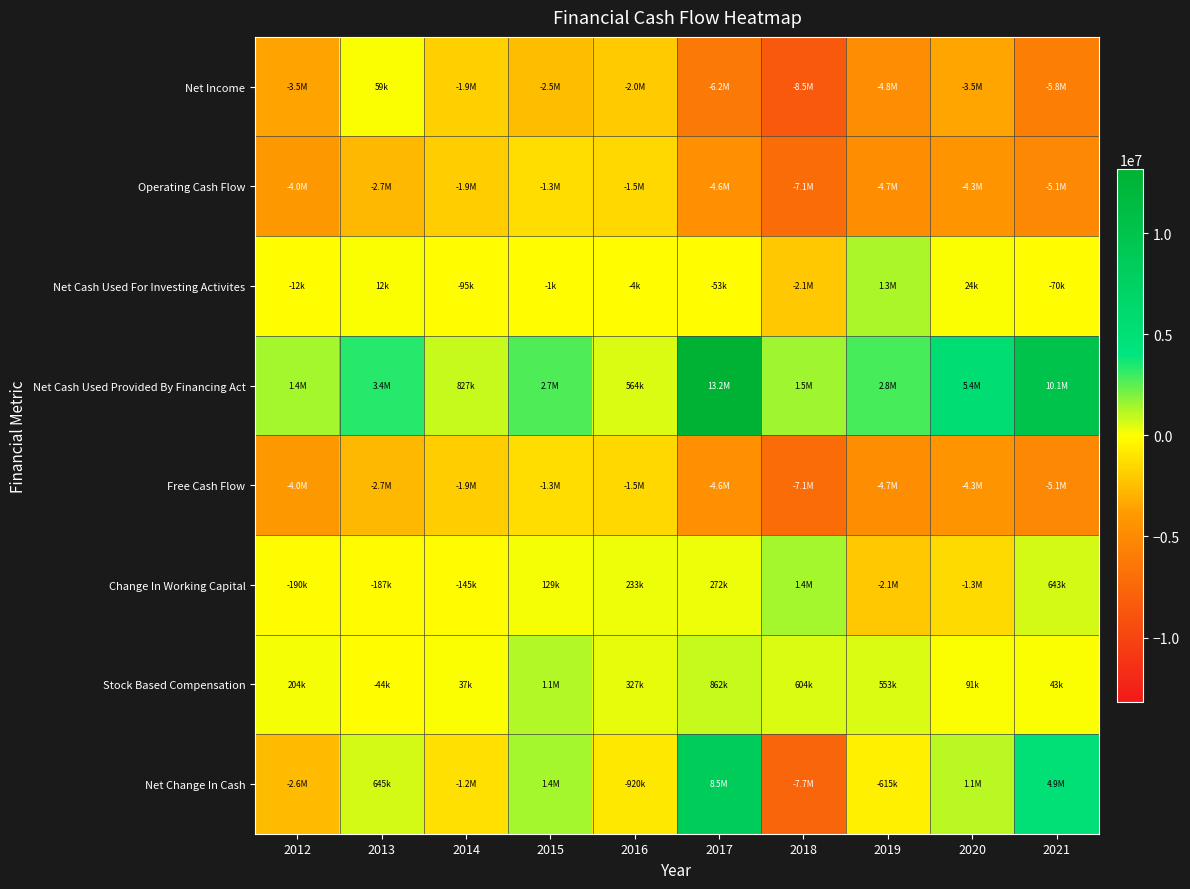

Count the number of data series in this chart.

8